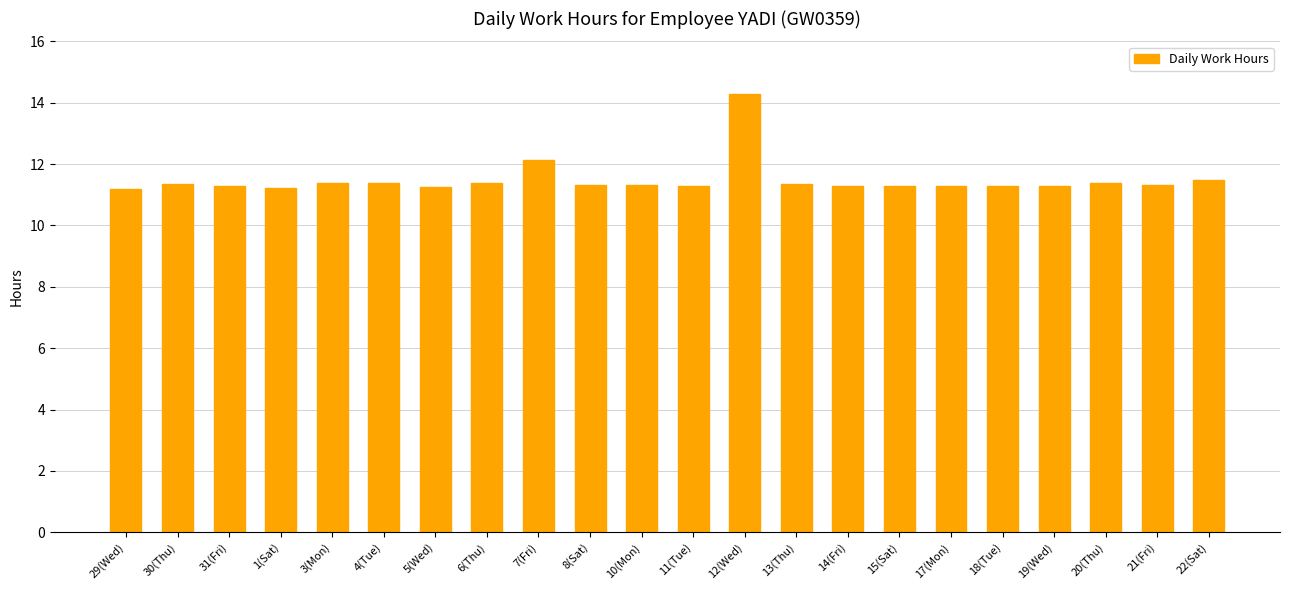

What value does the data have at 6(Thu)?

11.4